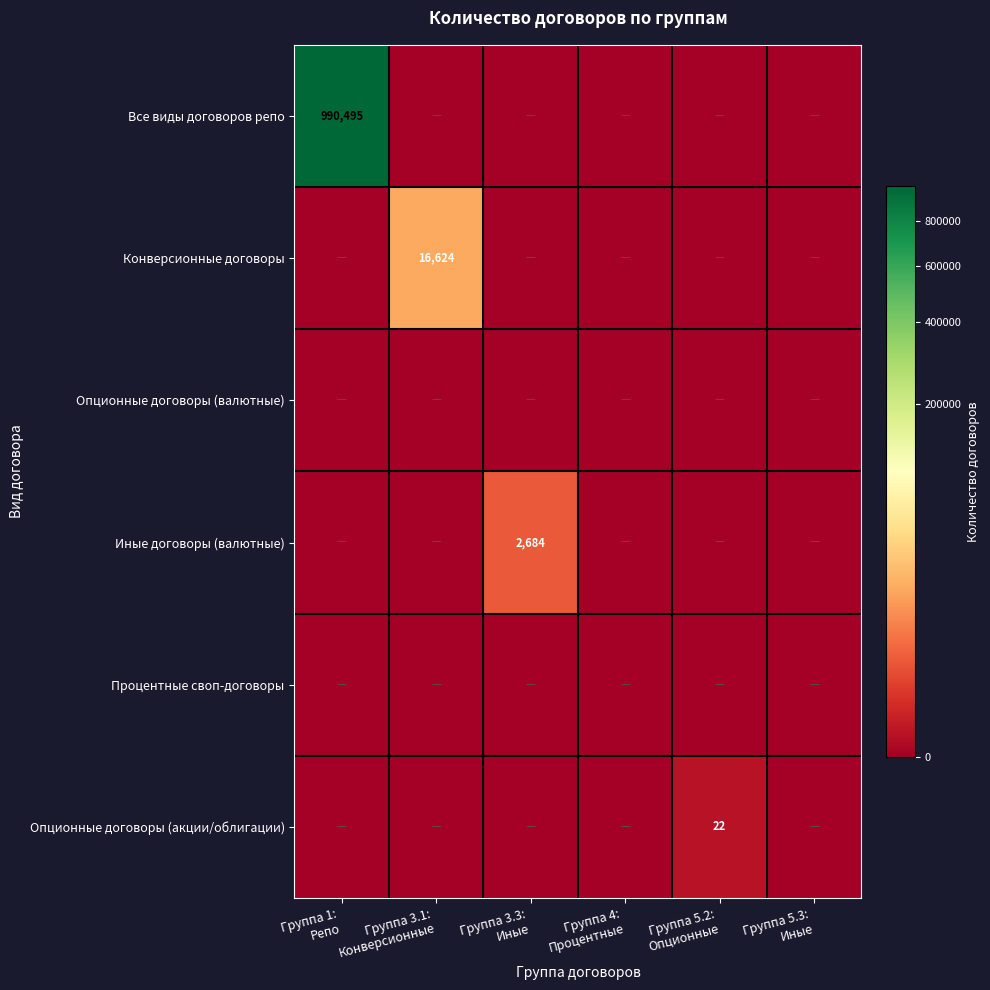

At which category is the sum across all series the highest?

Группа 1:
Репо